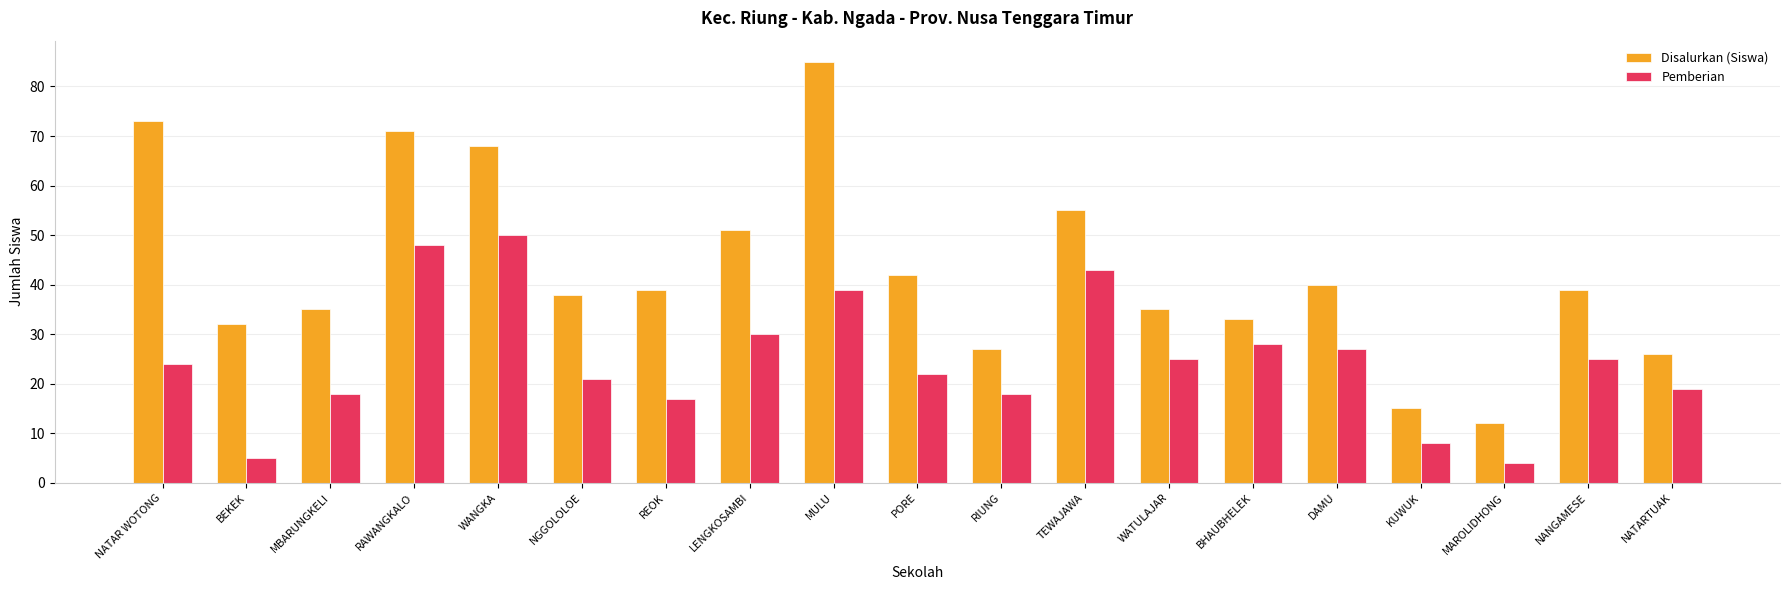

Between PORE and NATARTUAK, which series saw the biggest shift?

Disalurkan (Siswa)